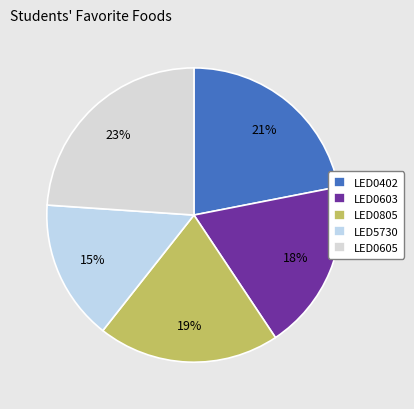

How many segments does this pie chart have?

5